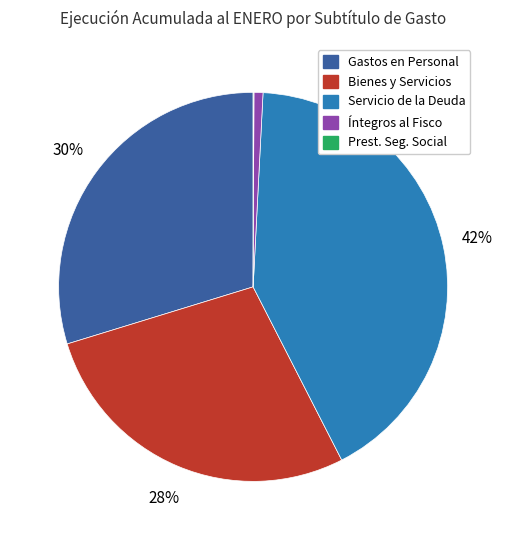

Does any single category account for the majority?

No